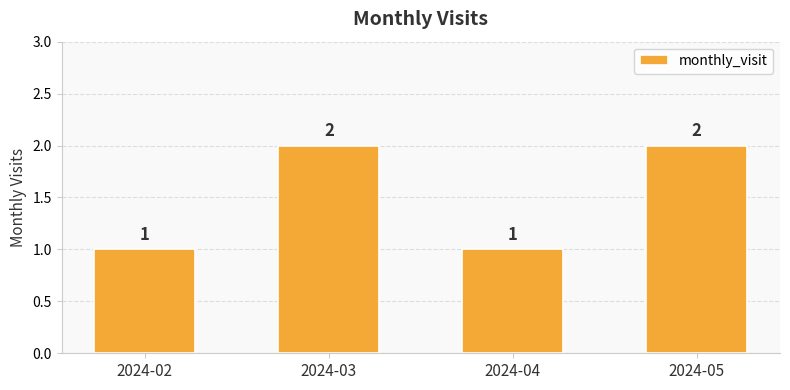

Reading left to right, extract all data points from this chart.

1	2	1	2